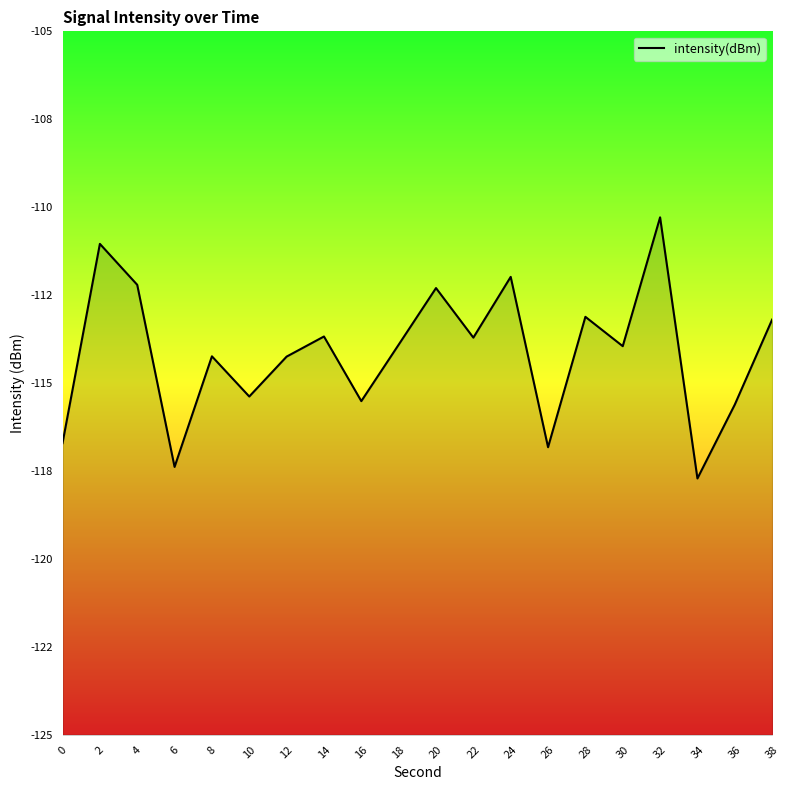

At which label is the value closest to -113?

28